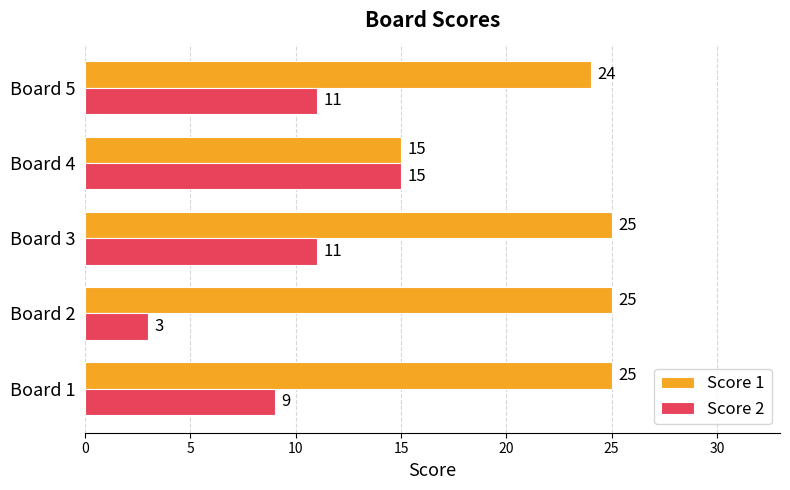

Which category has the lowest value across all series?

Board 2